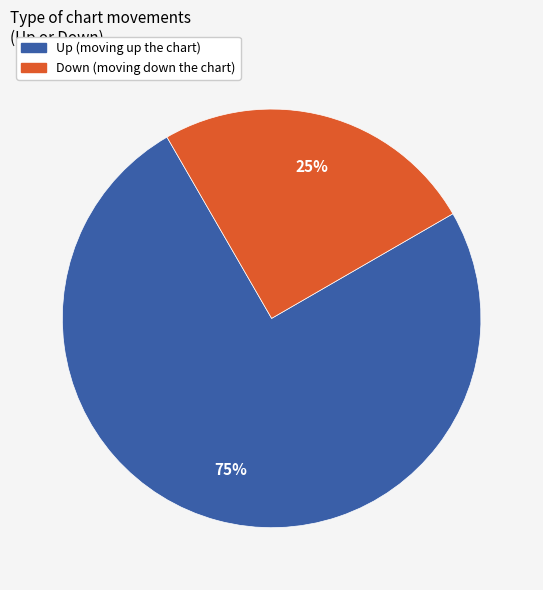

Does any single category account for the majority?

Yes